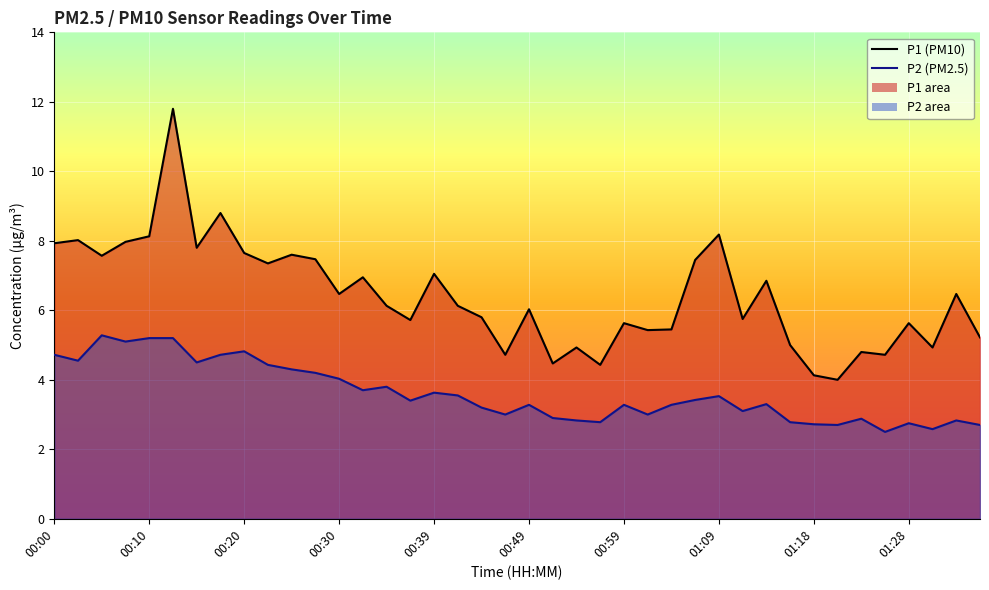

Which series has the largest total across all categories?

P1 (PM10)